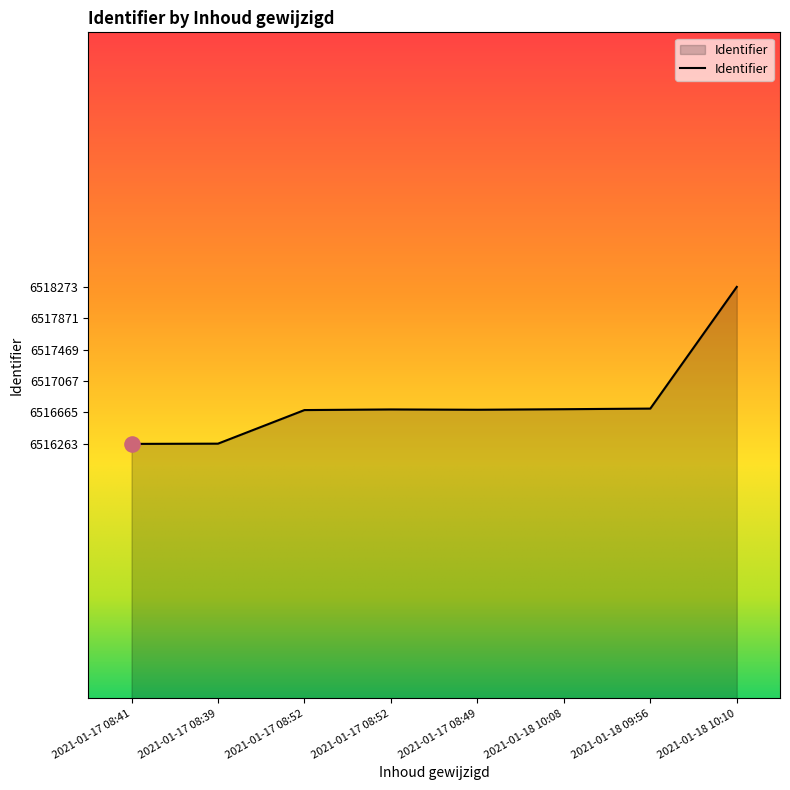

Approximately how many times larger is the value at 2021-01-17 08:39 compared to 2021-01-17 08:49?

1.0